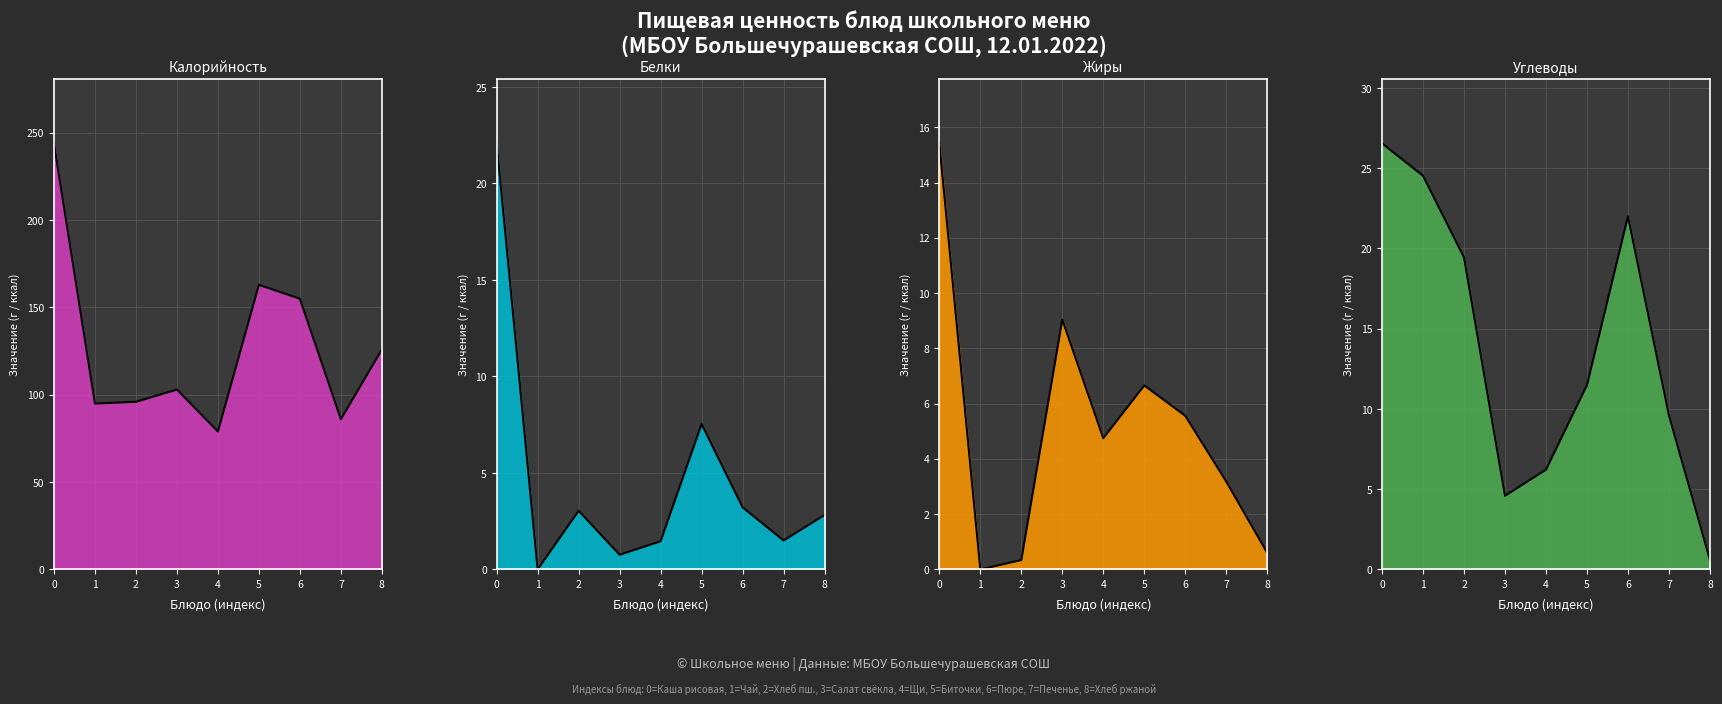

Which series has the widest spread of values?

Калорийность (линия)